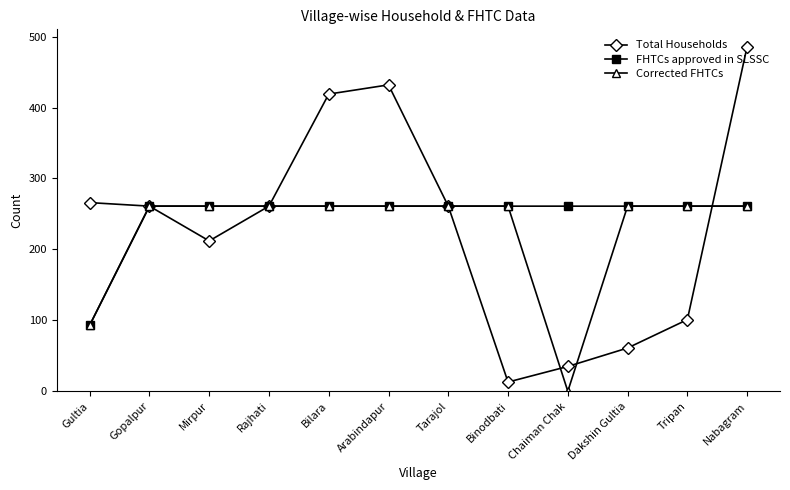

Reading left to right, what are all the values shown in this chart?

Total Households: 266	261	212	261	419	432	261	13	35	61	101	486
FHTCs approved in SLSSC: 93	261	261	261	261	261	261	261	261	261	261	261
Corrected FHTCs: 93	261	261	261	261	261	261	261	0	261	261	261